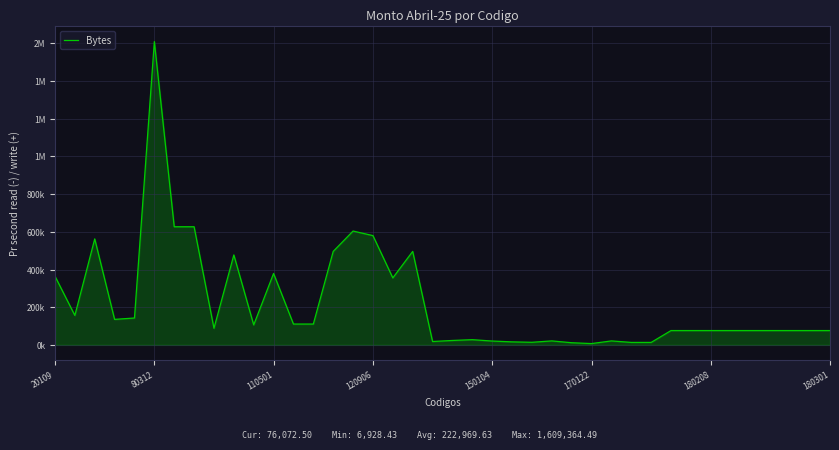

Does the chart have visible grid lines?

Yes